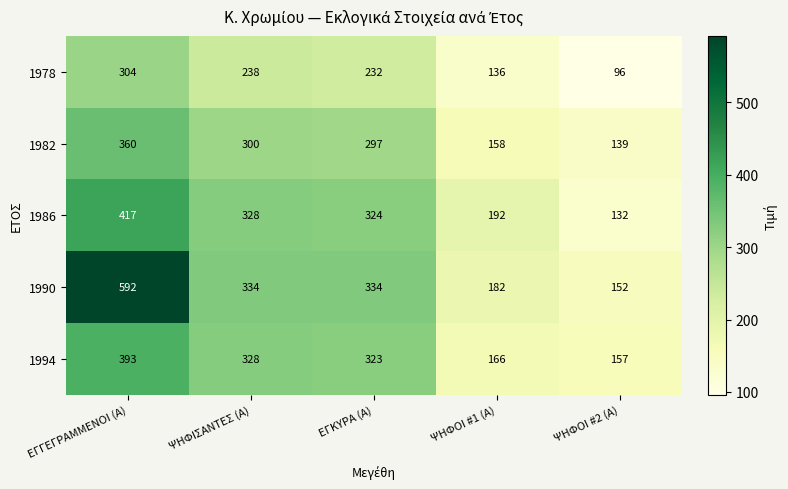

Reading left to right, list all the values displayed in this chart.

1978: 304	238	232	136	96
1982: 360	300	297	158	139
1986: 417	328	324	192	132
1990: 592	334	334	182	152
1994: 393	328	323	166	157